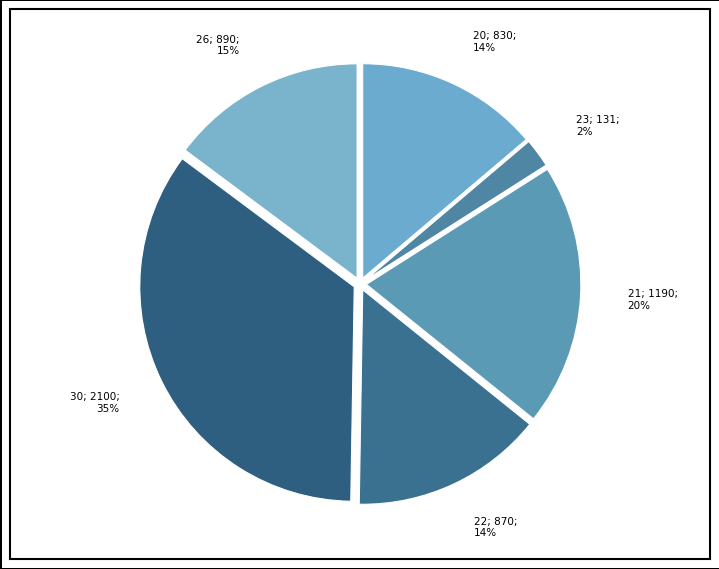

Is there a majority slice in this chart?

No